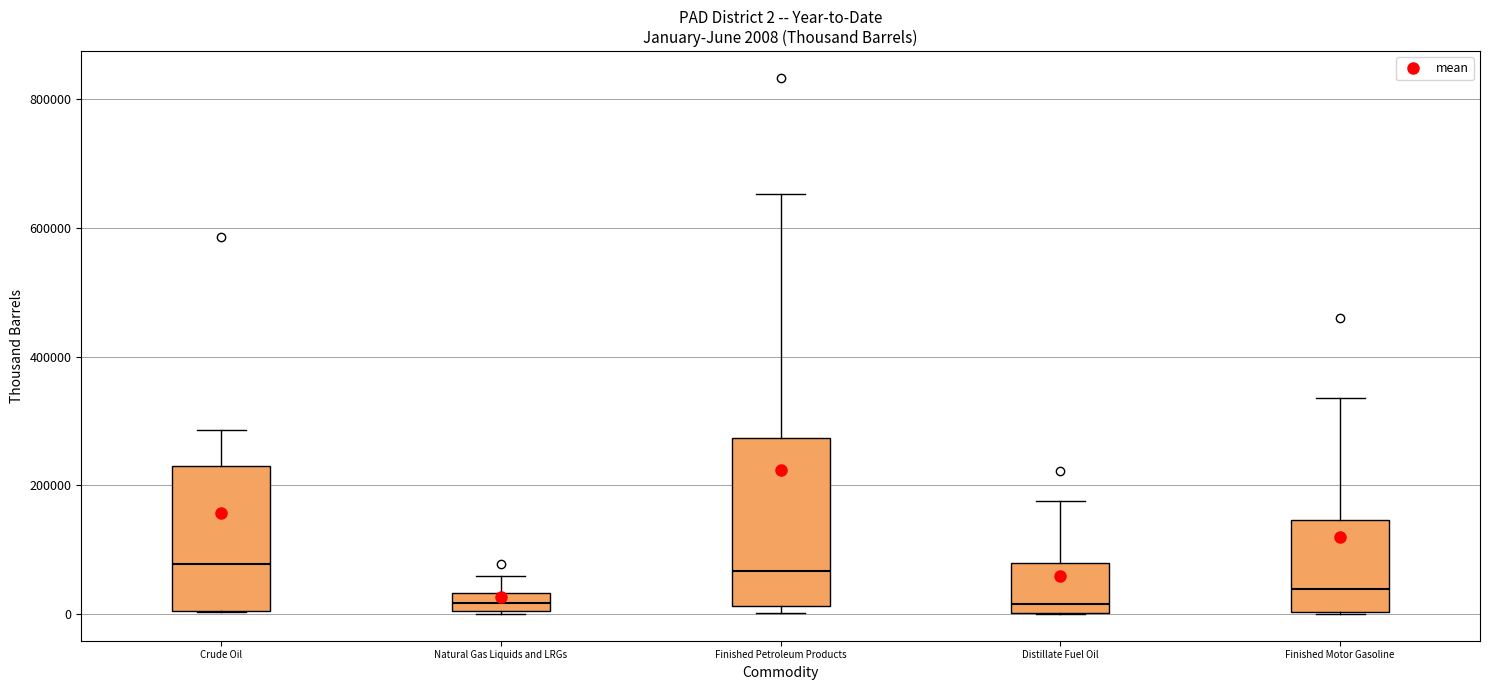

Comparing the boxes themselves (not the whiskers), which one is the tallest?

Finished Petroleum Products